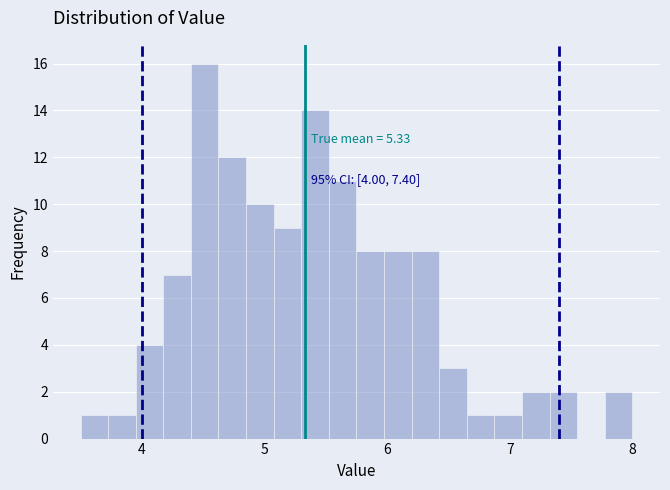

Read against the x-axis, roughly where is the centre of the tallest bar?

4.5